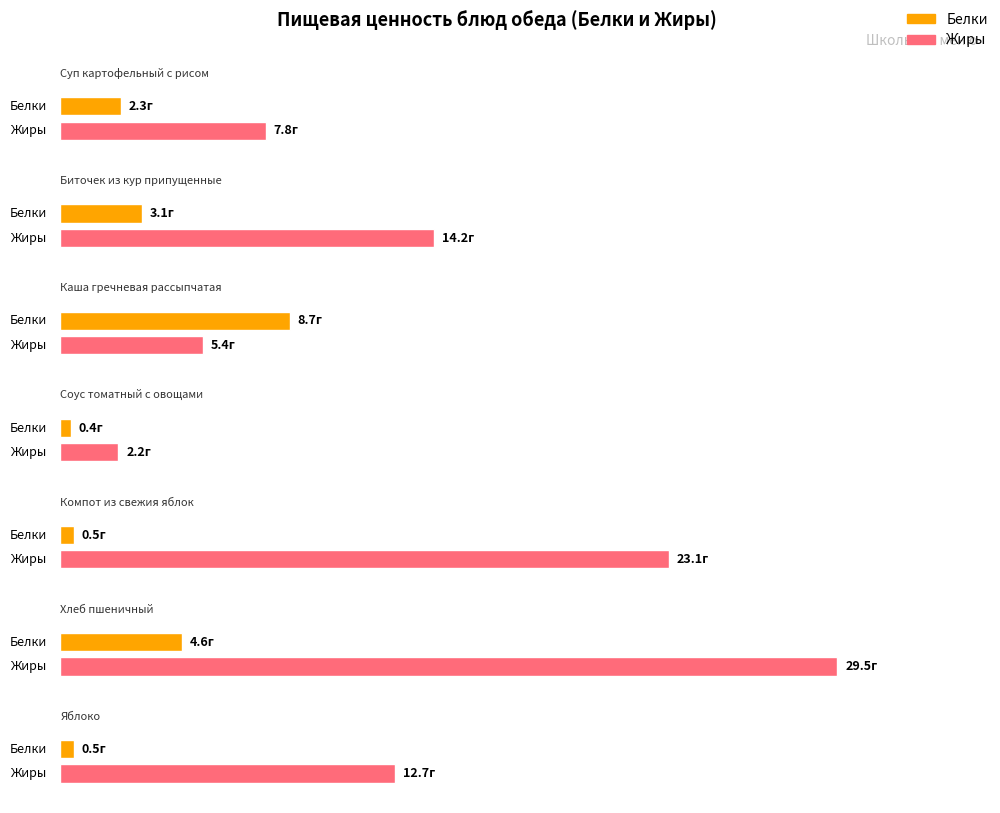

What is the smallest value displayed?

0.4